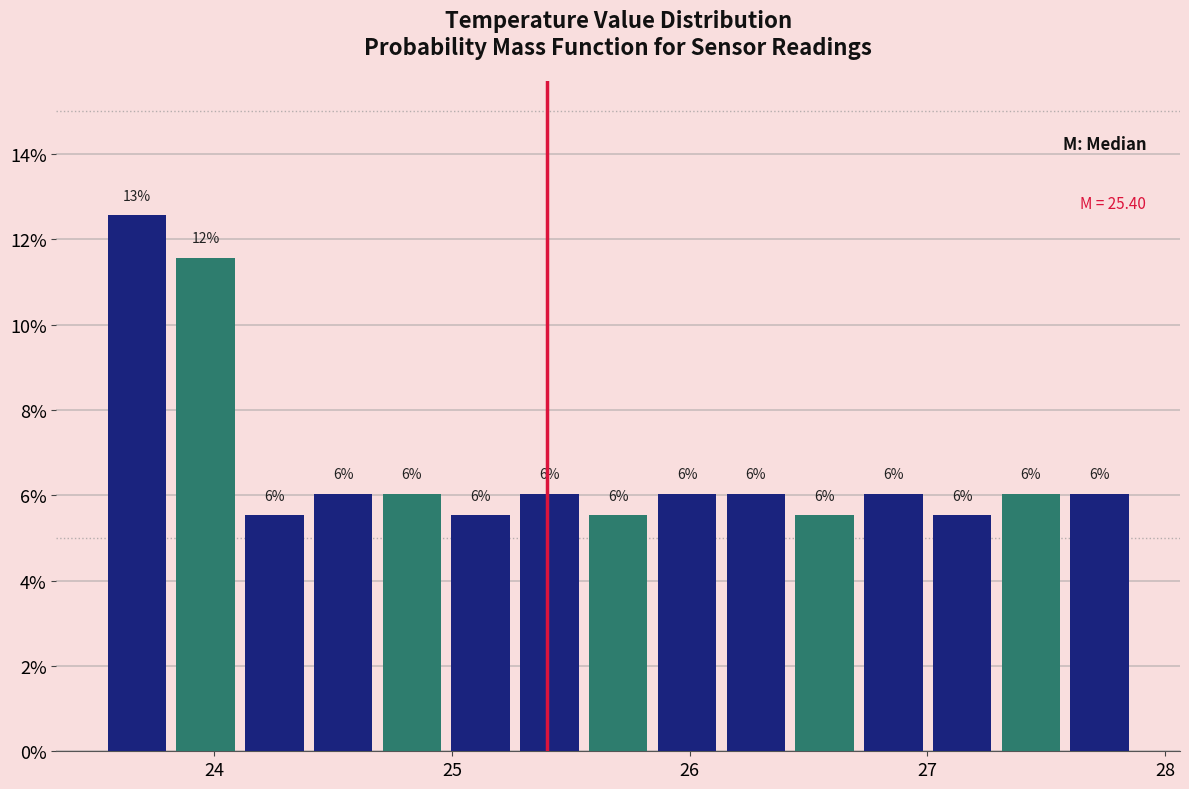

Read against the x-axis, roughly where is the centre of the tallest bar?

23.7